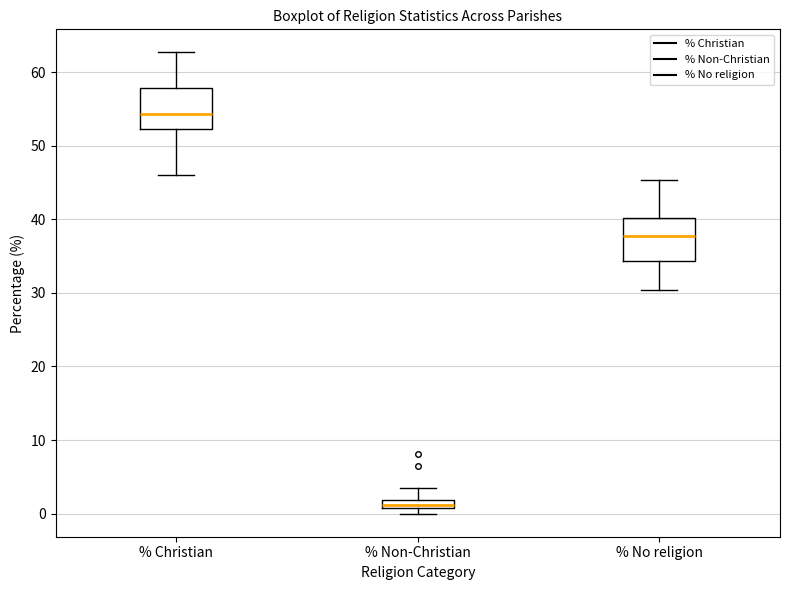

Where does the median line of the box for % No religion sit on the y-axis? The values are not printed on the chart, so give them approximately, as read against the axis.

38